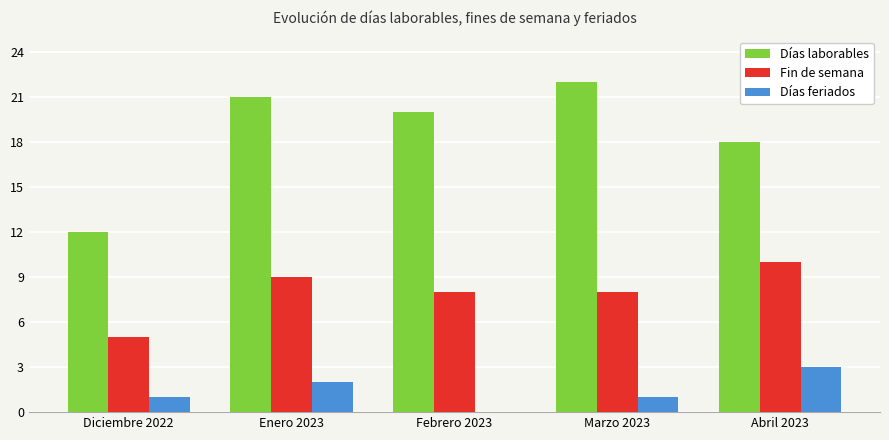

Read the Días feriados value at Diciembre 2022.

1